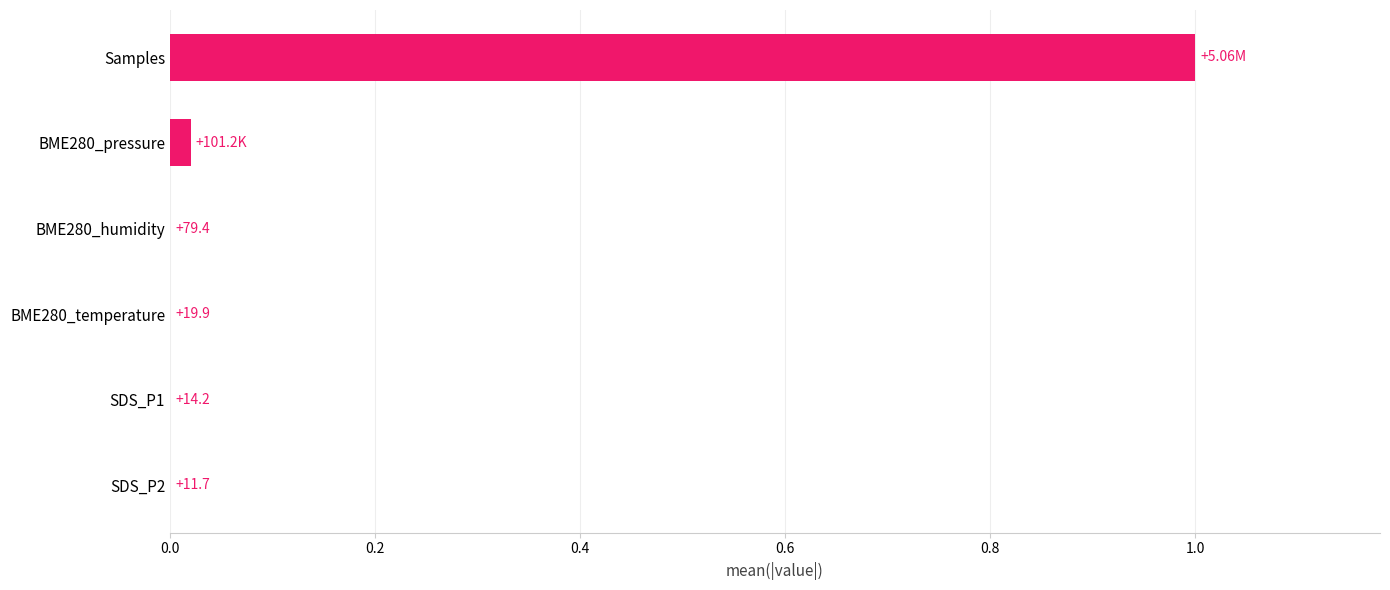

Are the bars horizontal?

Yes